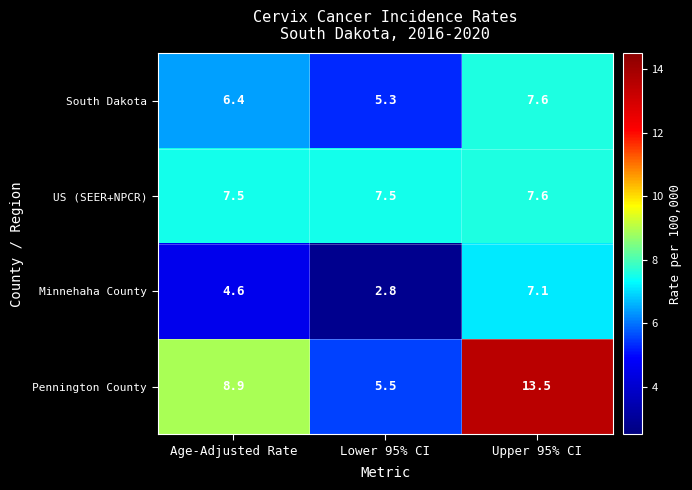

The US (SEER+NPCR) series shows 7.5 at Age-Adjusted Rate. True or false?

True